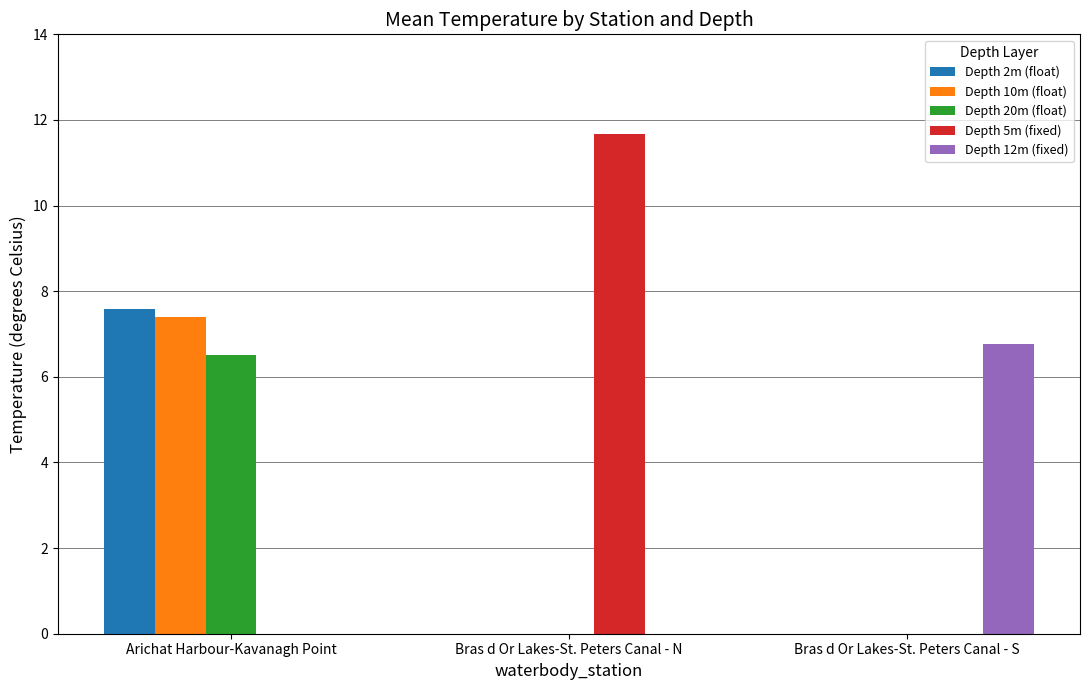

Reading right to left, extract all data points from this chart.

Depth 2m (float): 0.0	0.0	7.6
Depth 10m (float): 0.0	0.0	7.4
Depth 20m (float): 0.0	0.0	6.5
Depth 5m (fixed): 0.0	11.7	0.0
Depth 12m (fixed): 6.8	0.0	0.0